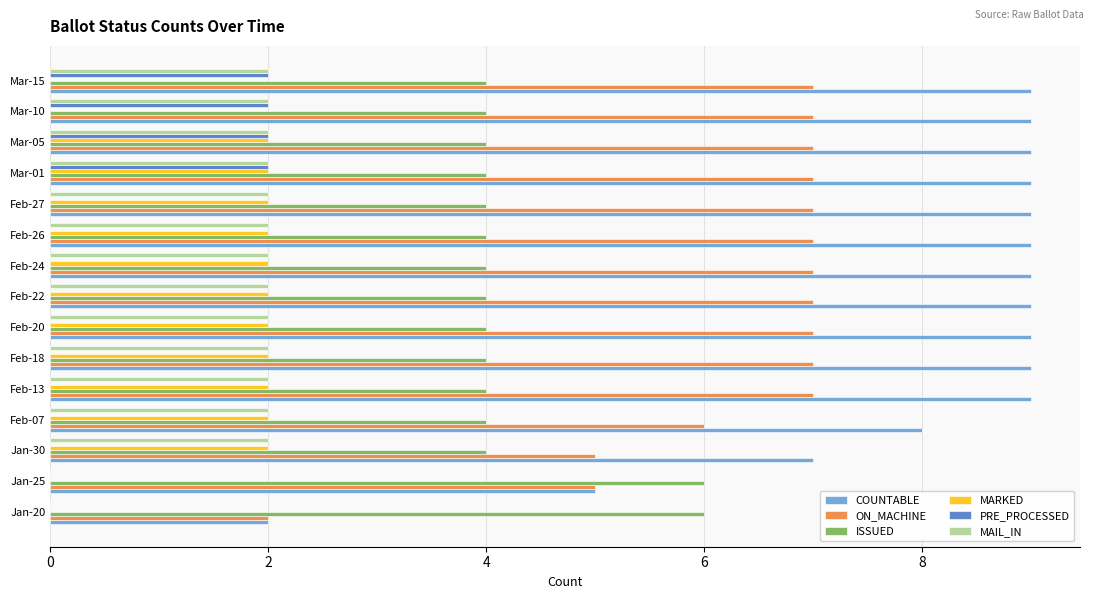

What is the sum of all ON_MACHINE values?

95